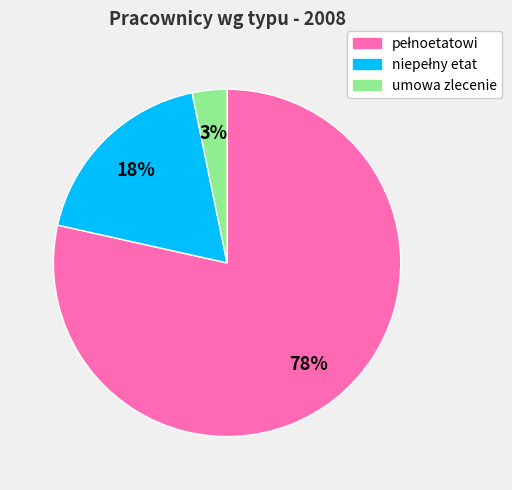

Which category has the smallest portion of the pie?

umowa zlecenie